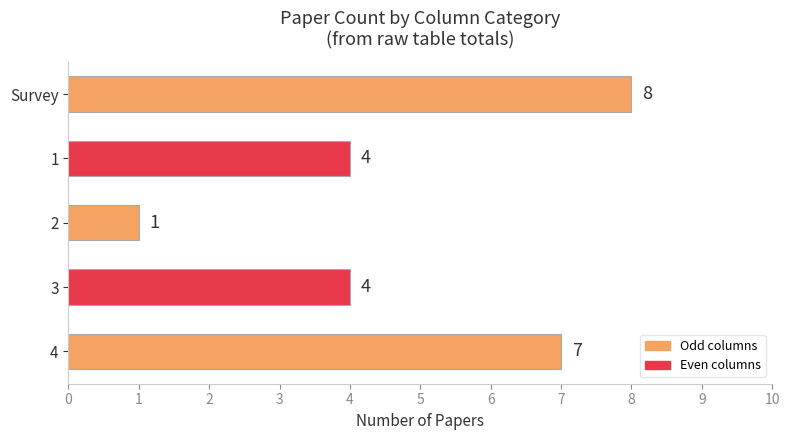

How many values are between 4 and 7?

3